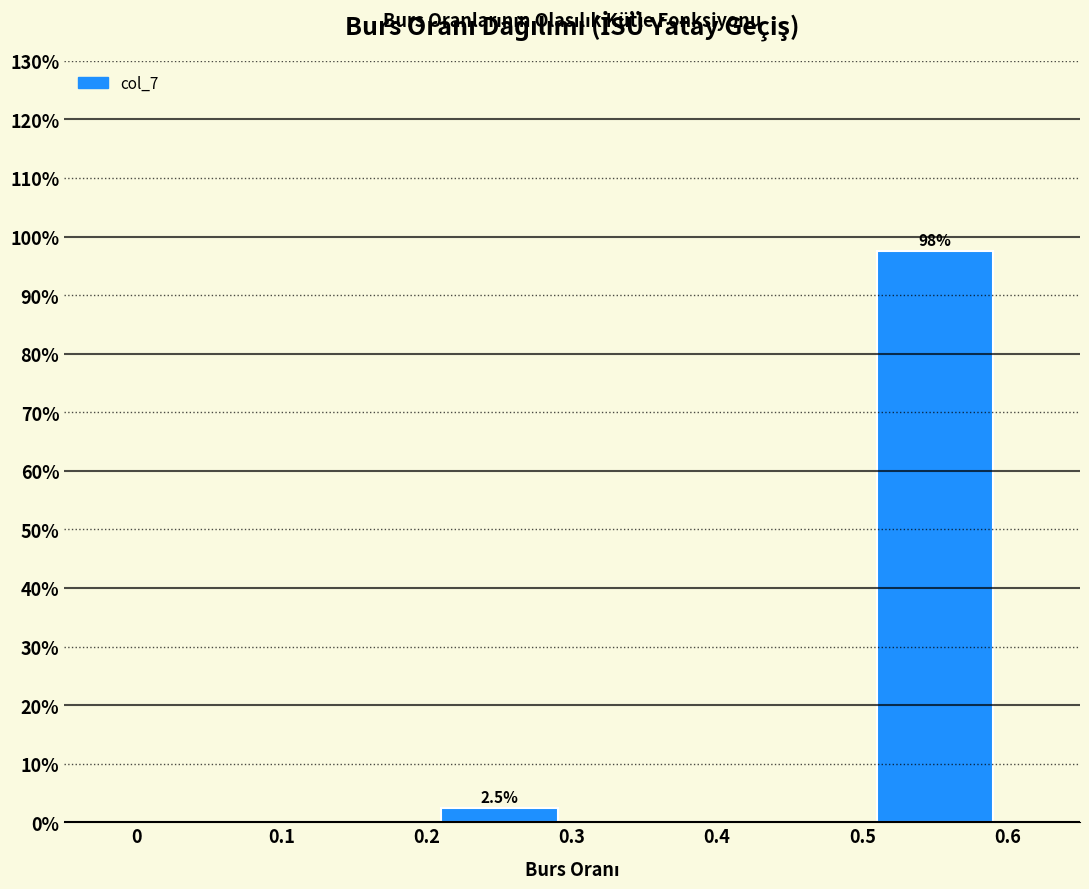

Over which range of the x-axis is the bar tallest?

0.5 to 0.6